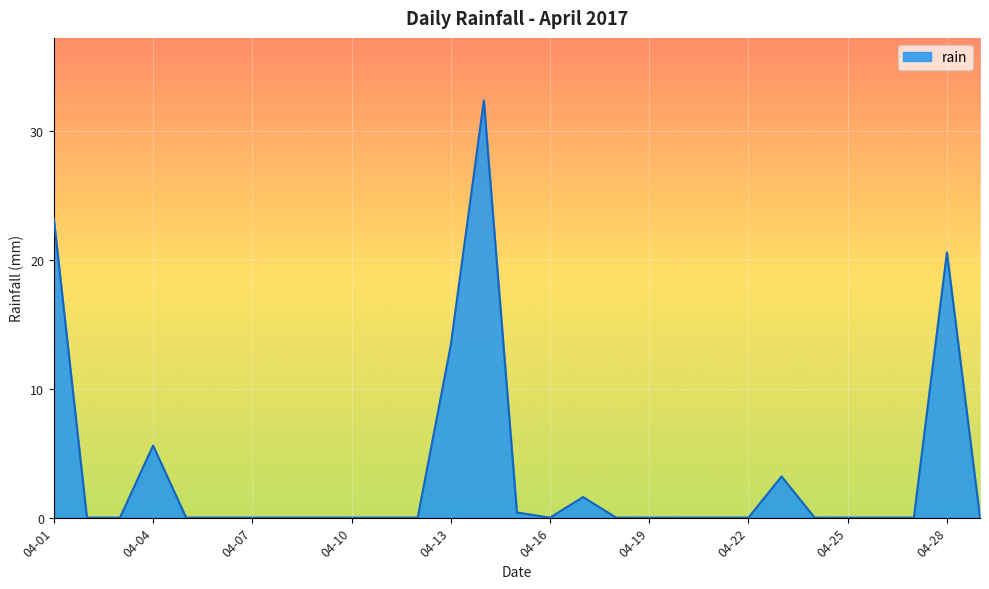

What is the difference between the maximum and minimum values?

32.4